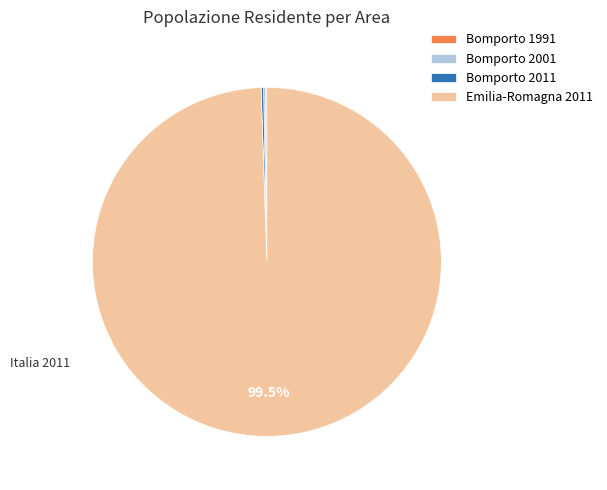

To the nearest percent, what is the difference between the largest and smallest slice percentages?

99%